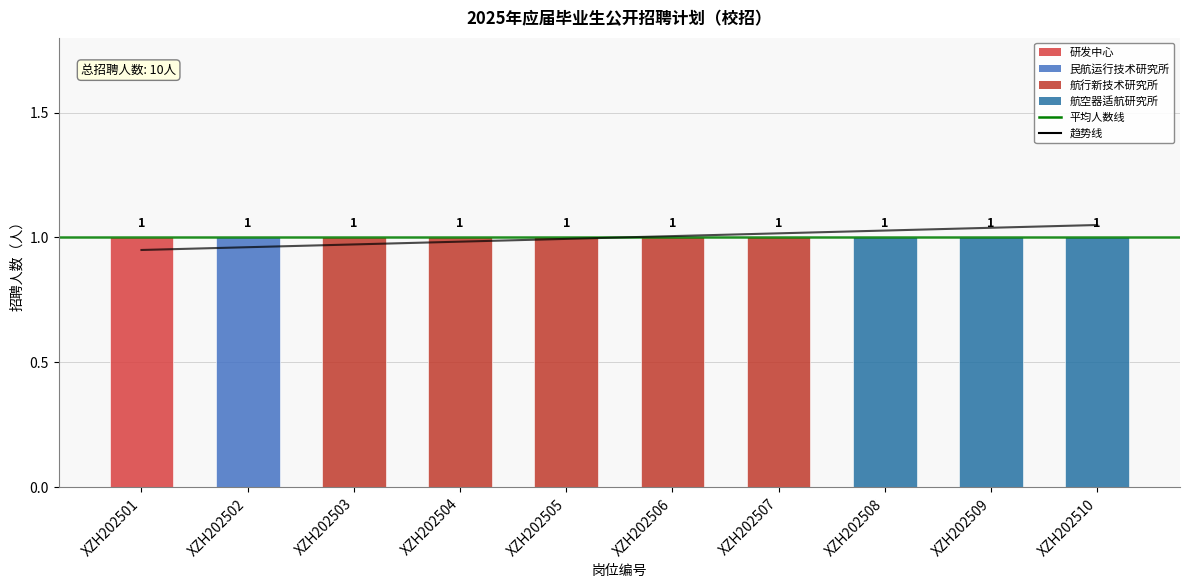

The value of 趋势线 at XZH202507 is 1.0. True or false?

True